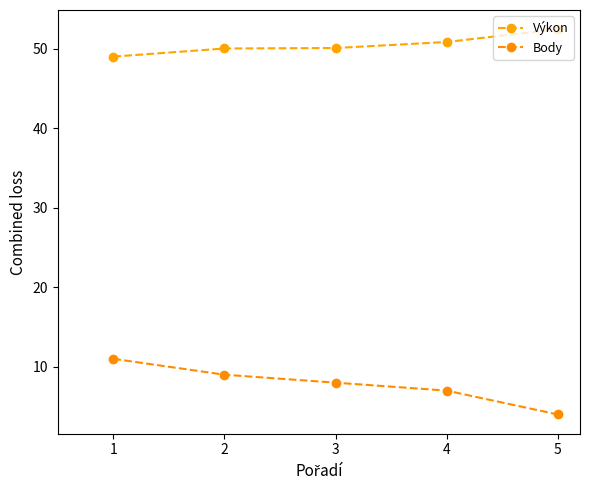

Between 4 and 3, which is larger?

4